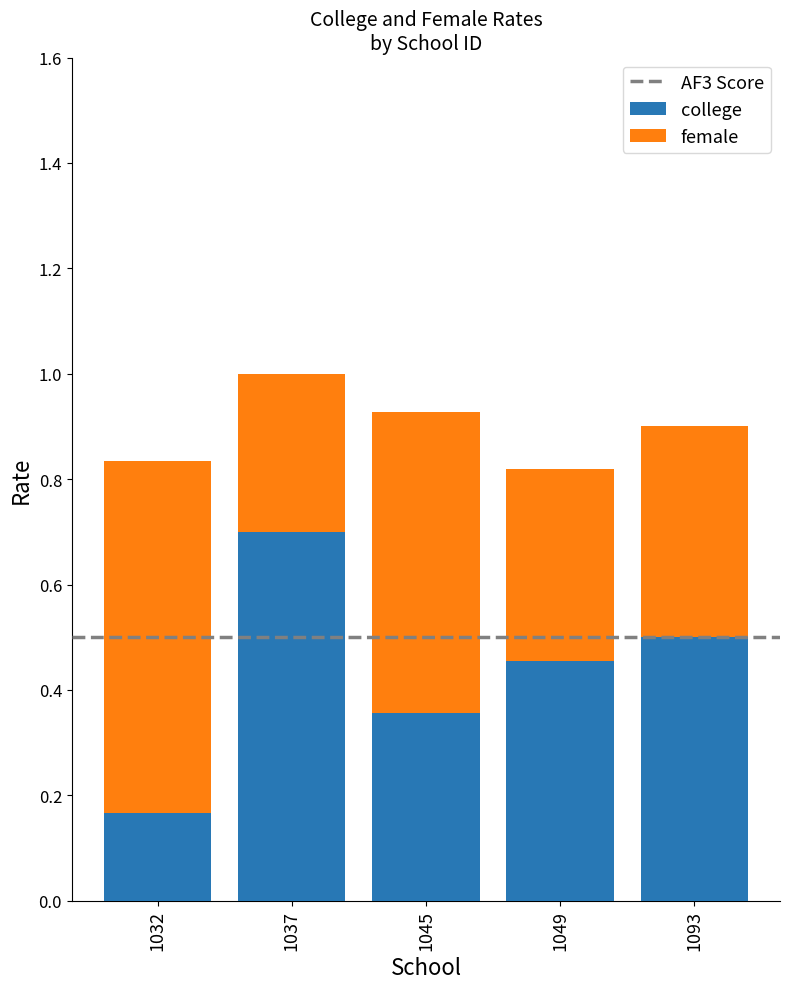

What is the total value across all series at 1049?

0.8